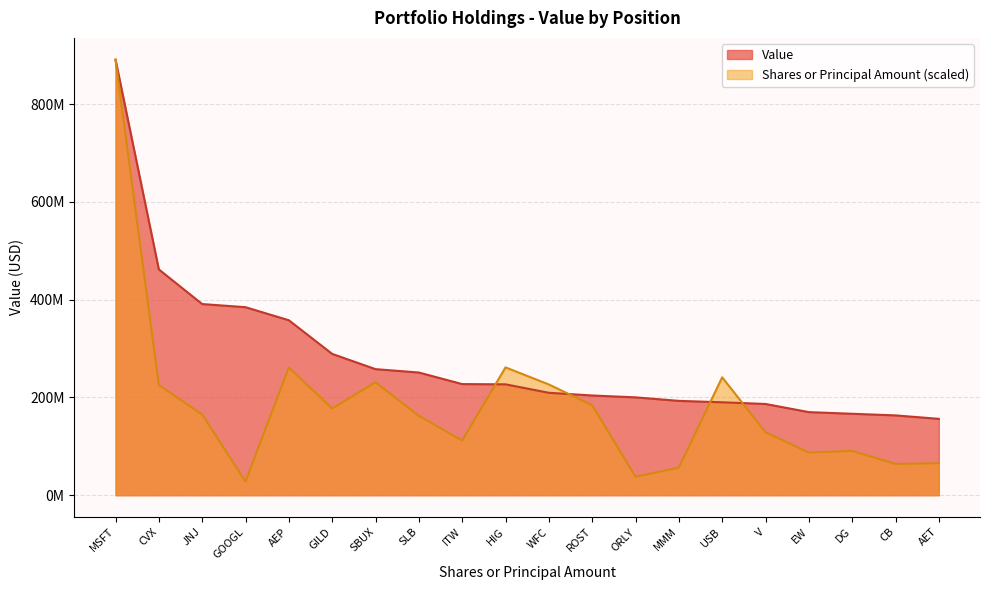

List the labels in order of value, smallest first.

AET, CB, DG, EW, V, USB, MMM, ORLY, ROST, WFC, HIG, ITW, SLB, SBUX, GILD, AEP, GOOGL, JNJ, CVX, MSFT